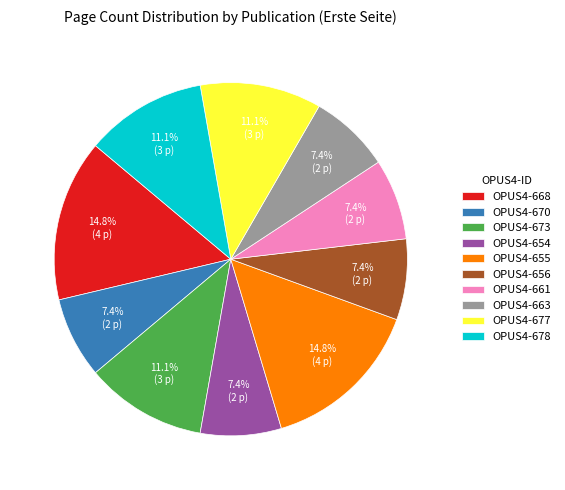

Which has a higher value, OPUS4-655 or OPUS4-663?

OPUS4-655